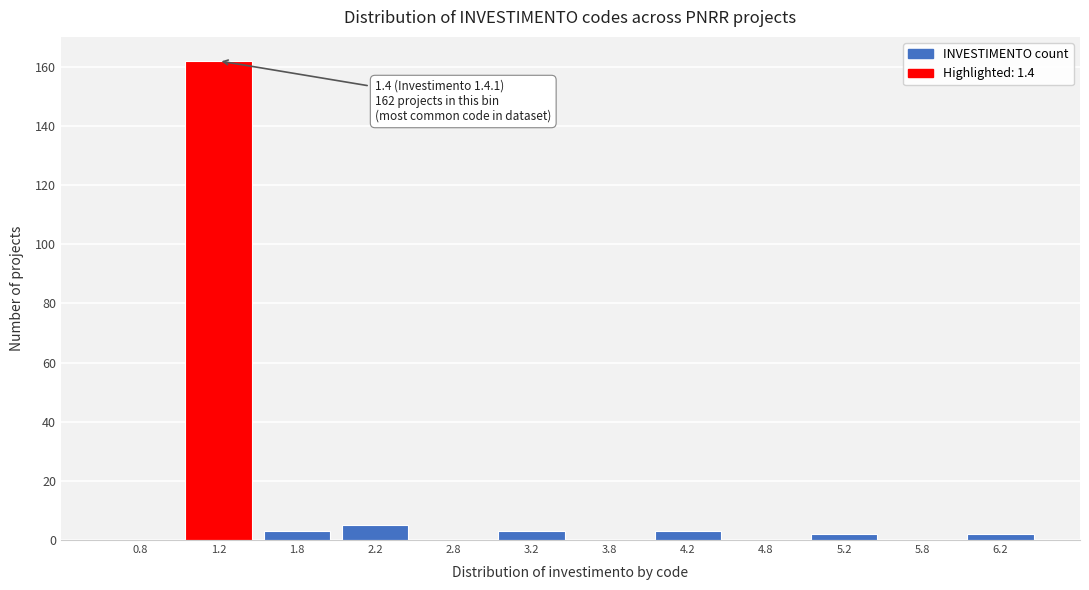

Over which range of the x-axis is the bar tallest?

1.0 to 1.5